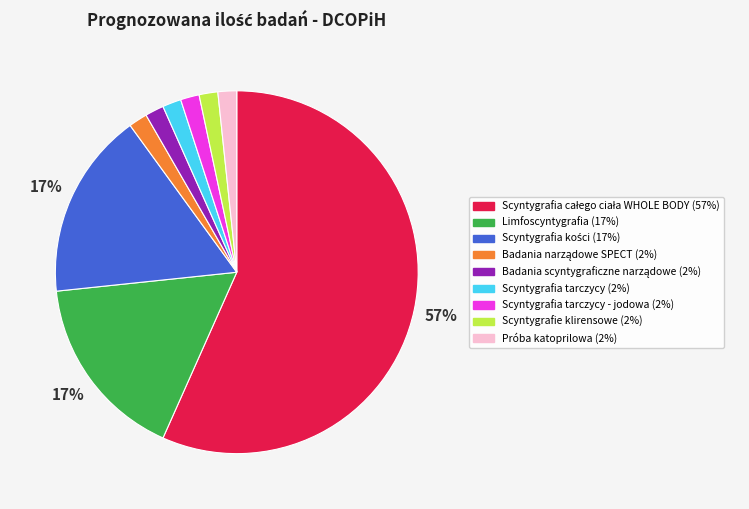

To the nearest percent, what is the average slice percentage?

11%